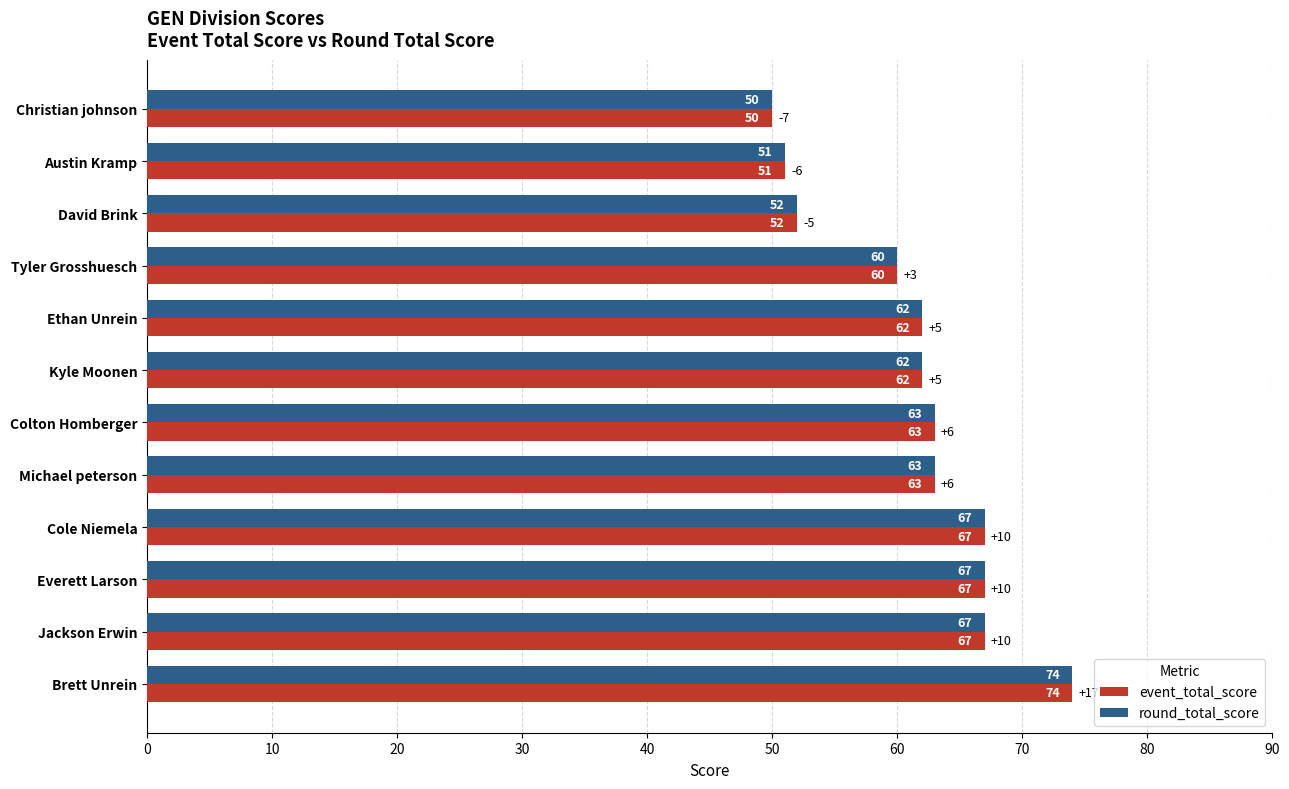

What is the minimum value shown in the chart?

50